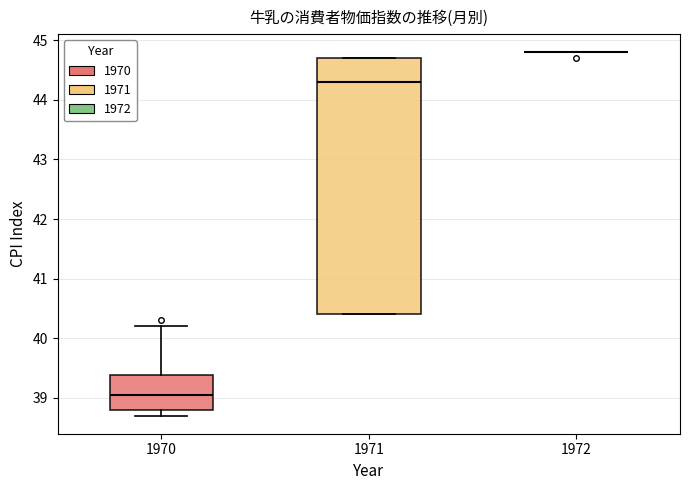

Reading left to right, read every box against the y-axis: the position of its median line, the range the box covers, and the ends of its whiskers. The values are not printed on the chart, so give them approximately, as read against the axis.

1970: median 39.1, box 38.8 to 39.4, whiskers 38.7 to 40.2
1971: median 44.3, box 40.4 to 44.7, whiskers 40.4 to 44.7
1972: box collapsed to a line at 44.8, whiskers 44.8 to 44.8